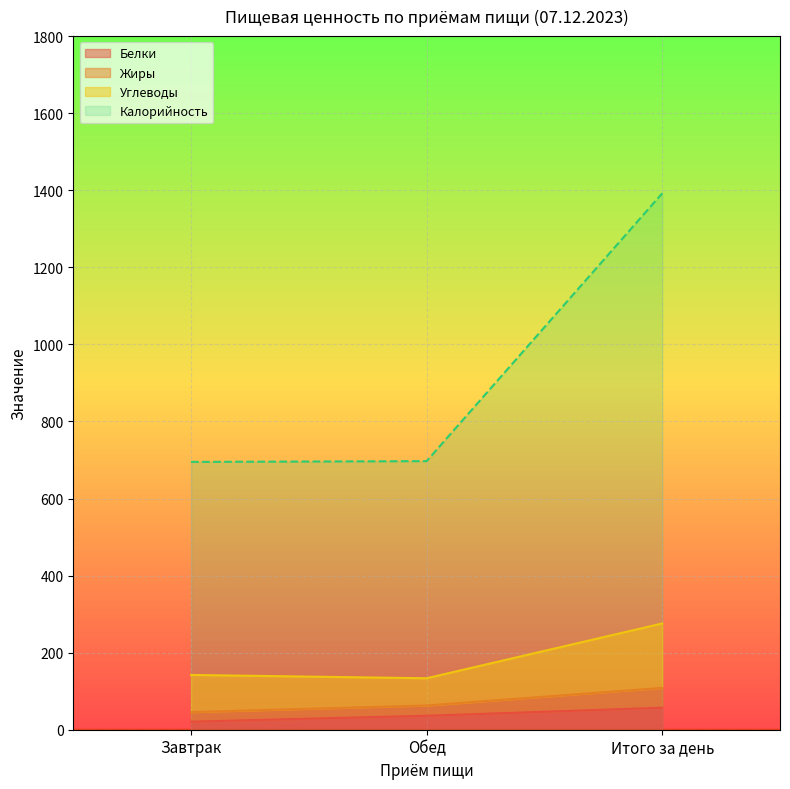

List the labels in order of Калорийность value, largest first.

Итого за день, Завтрак, Обед